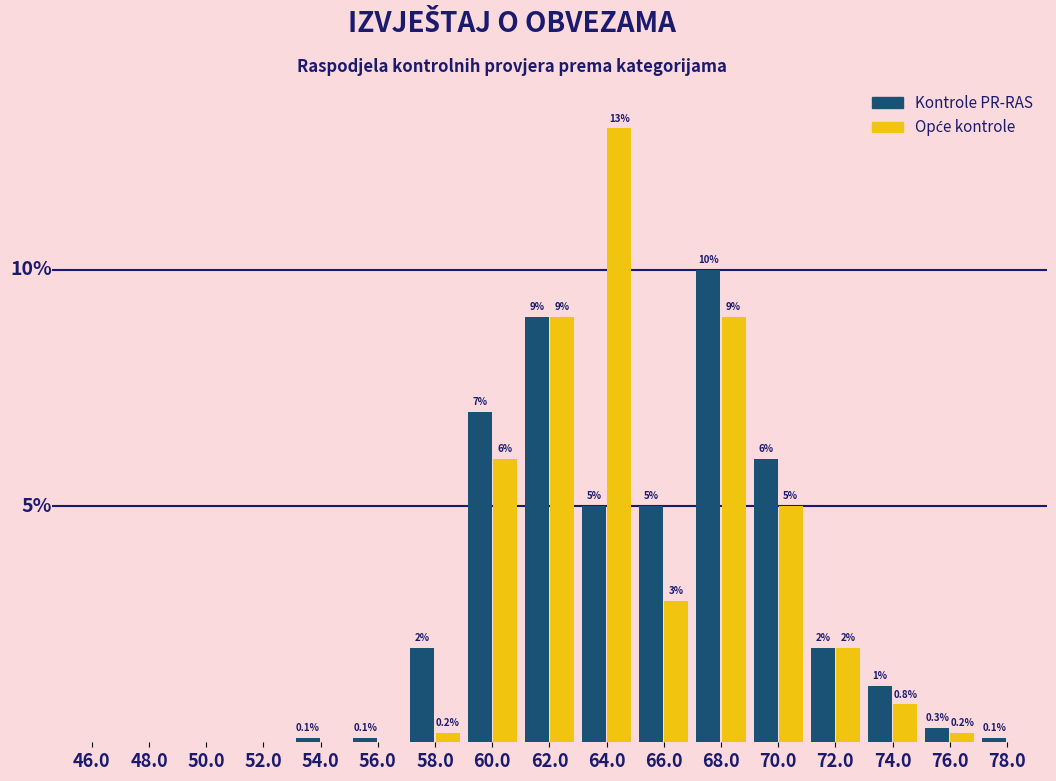

Between 50.0 and 54.0, which series saw the biggest shift?

Kontrole PR-RAS